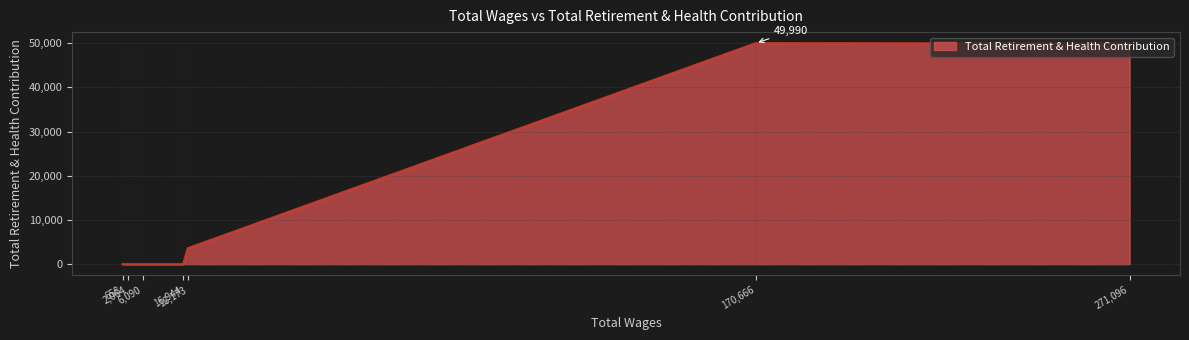

Count the number of values greater than 0.

3